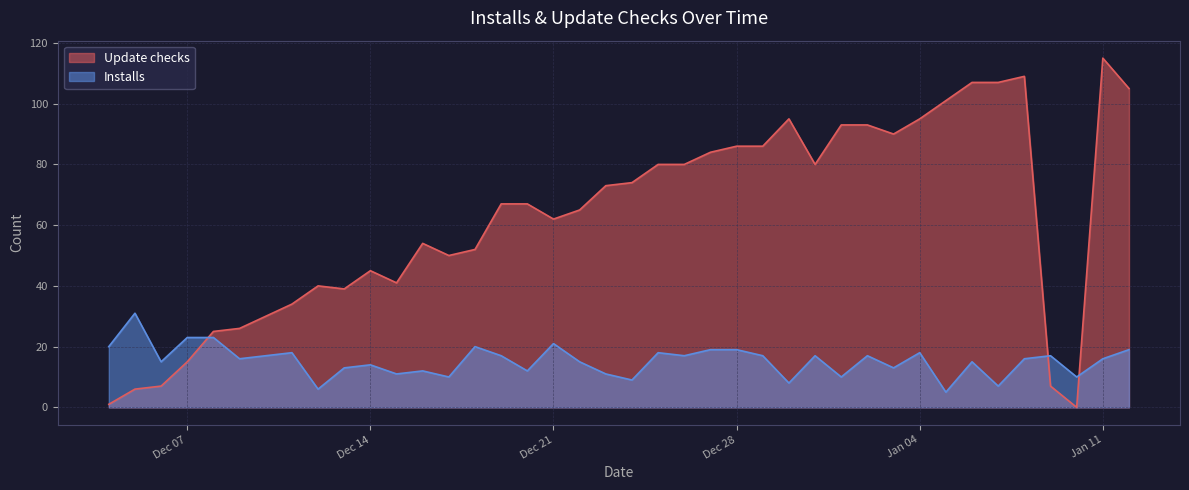

In Installs, how many points are higher than both neighbors (excluding endpoints)?

12